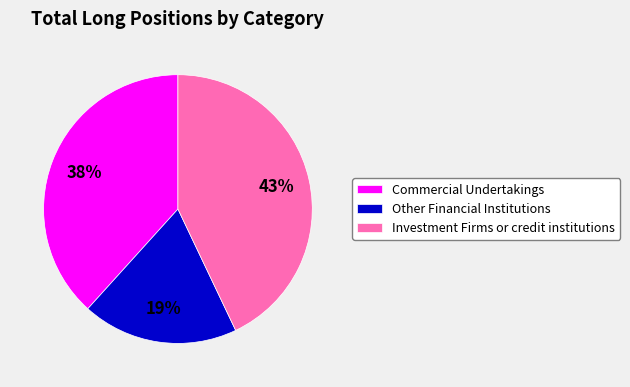

What is the largest slice in the pie chart?

Investment Firms or credit institutions